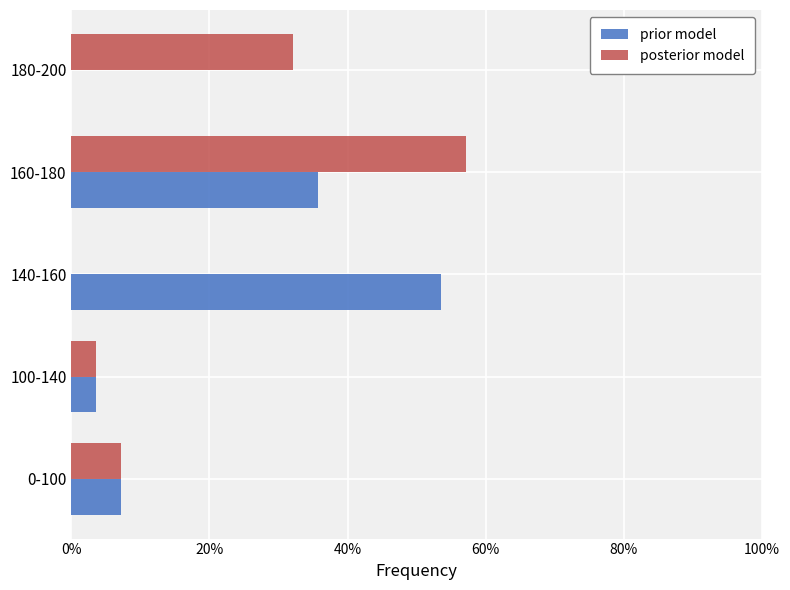

What is the greatest value displayed?

57.1